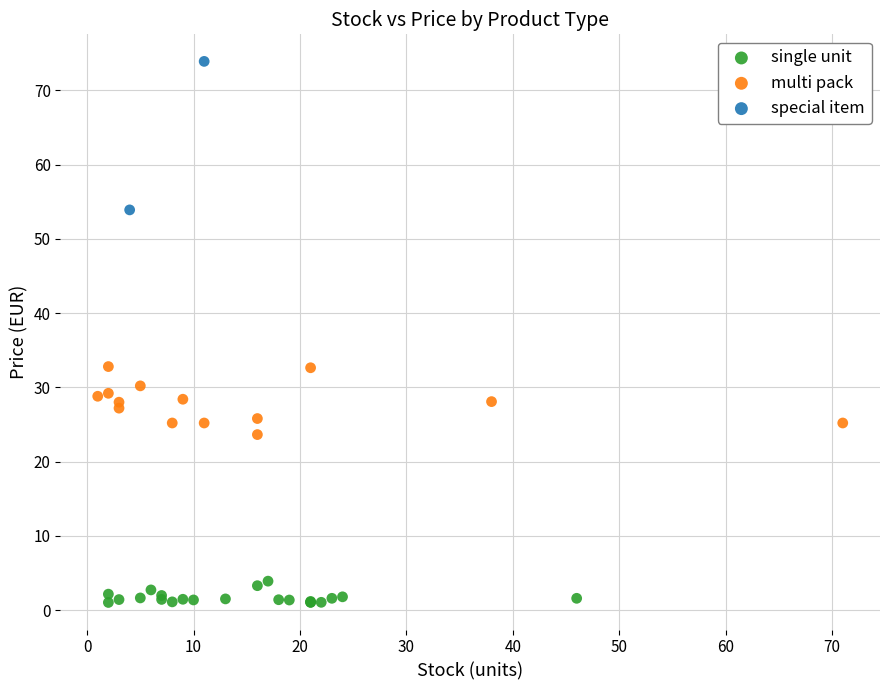

What are all the series names shown in the legend?

single unit, multi pack, special item